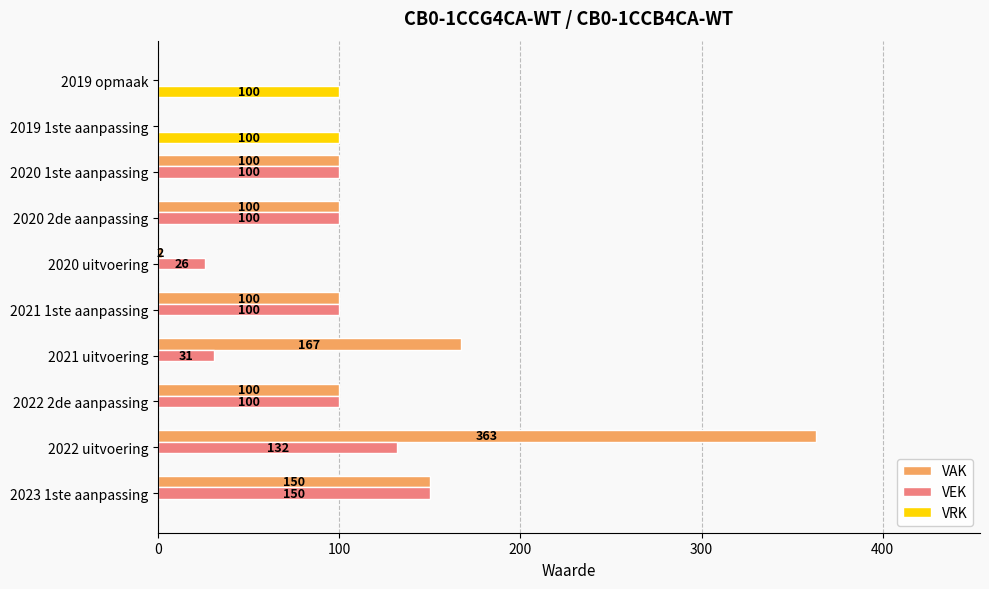

At which category is the sum across all series the highest?

2022 uitvoering